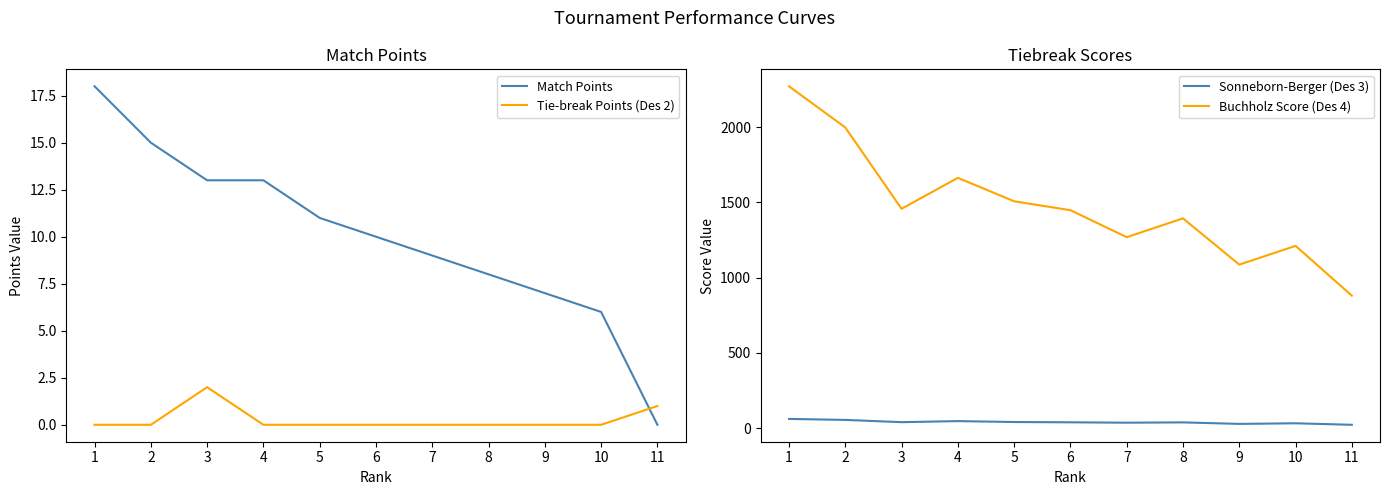

Is it true that Buchholz Score (Des 4) equals 667.2 at 3?

False